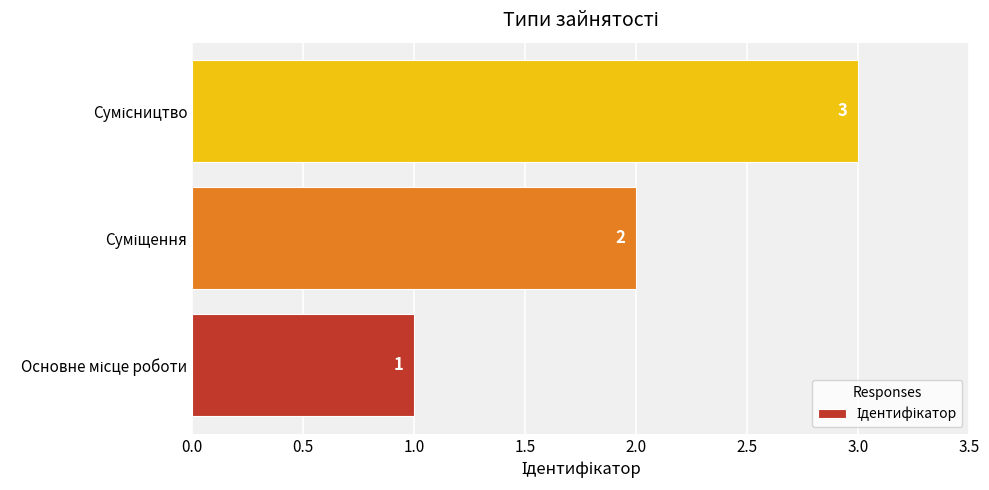

What is the maximum value shown in the chart?

3